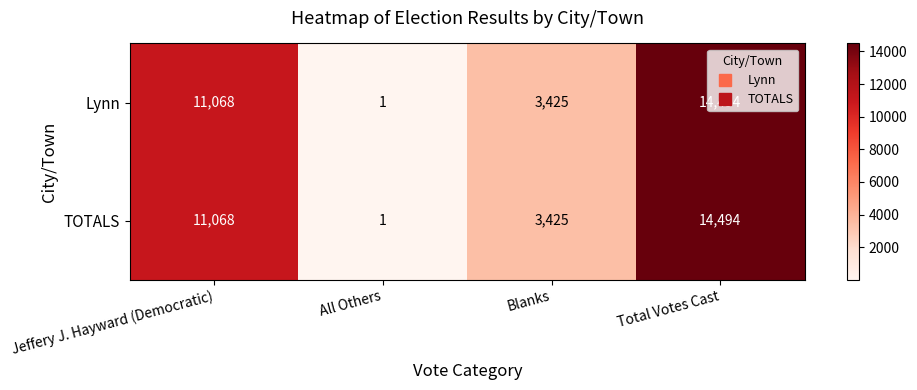

What is the sum of the Lynn values at Blanks and Jeffery J. Hayward (Democratic)?

14493